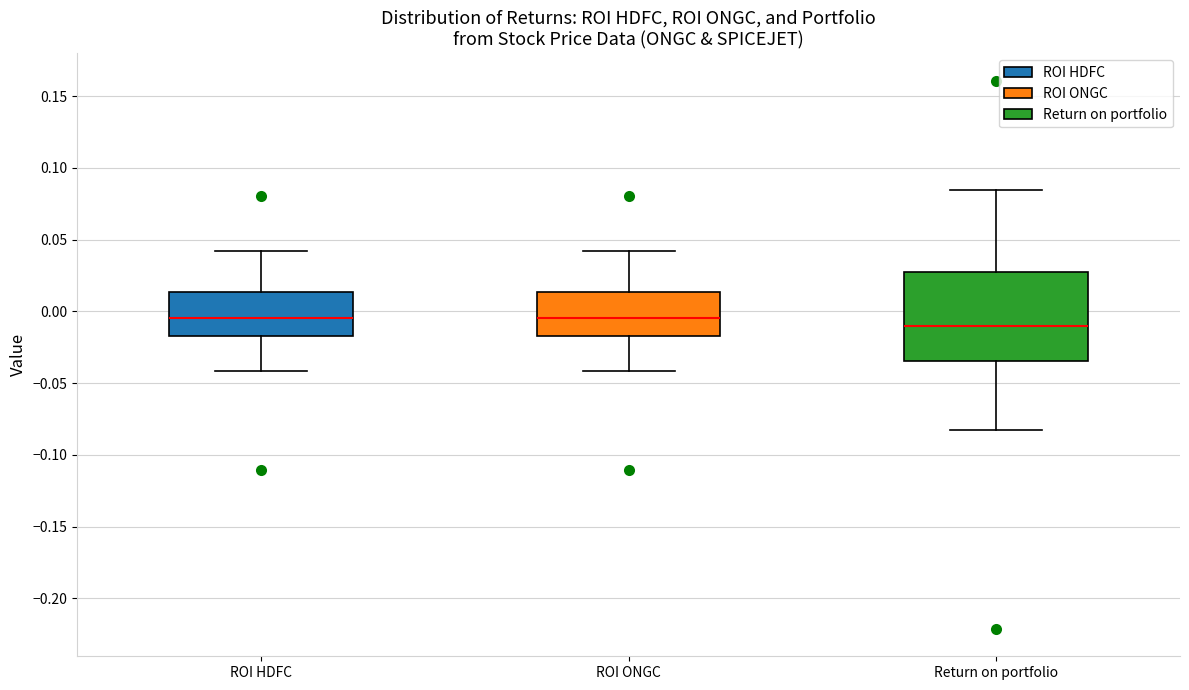

Reading left to right, read every box against the y-axis: the position of its median line, the range the box covers, and the ends of its whiskers. The values are not printed on the chart, so give them approximately, as read against the axis.

ROI HDFC: median -0.005, box -0.015 to 0.015, whiskers -0.040 to 0.040
ROI ONGC: median -0.005, box -0.015 to 0.015, whiskers -0.040 to 0.040
Return on portfolio: median -0.010, box -0.035 to 0.030, whiskers -0.085 to 0.085